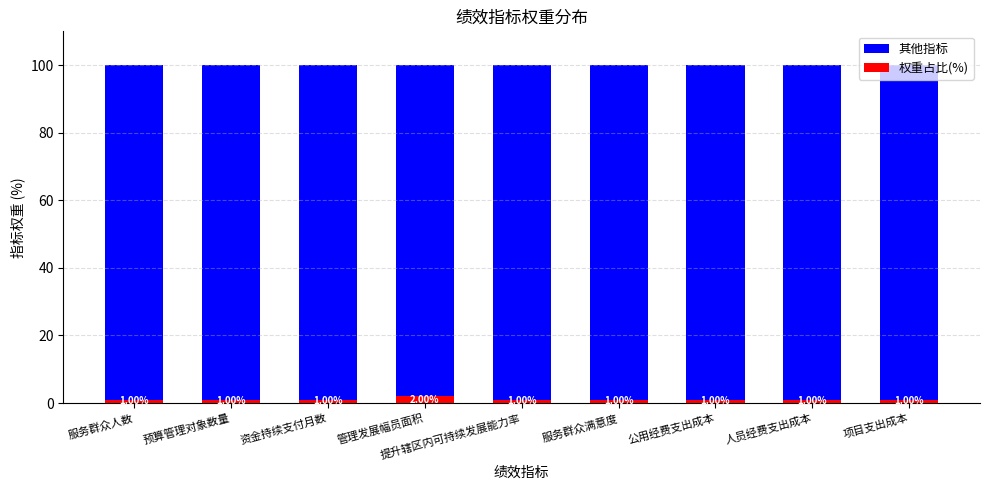

Does the chart contain any negative values?

No